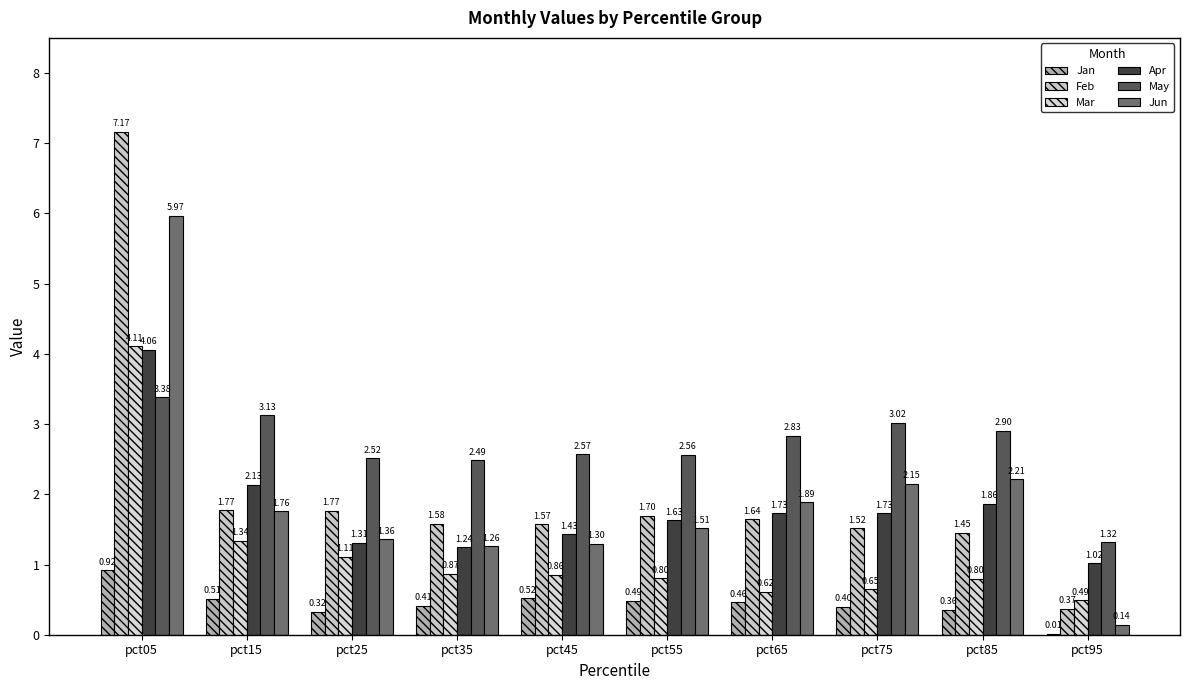

Reading right to left, what are all the values shown in this chart?

Jan: pct95=0.0	pct85=0.4	pct75=0.4	pct65=0.5	pct55=0.5	pct45=0.5	pct35=0.4	pct25=0.3	pct15=0.5	pct05=0.9
Feb: pct95=0.4	pct85=1.5	pct75=1.5	pct65=1.6	pct55=1.7	pct45=1.6	pct35=1.6	pct25=1.8	pct15=1.8	pct05=7.2
Mar: pct95=0.5	pct85=0.8	pct75=0.6	pct65=0.6	pct55=0.8	pct45=0.9	pct35=0.9	pct25=1.1	pct15=1.3	pct05=4.1
Apr: pct95=1.0	pct85=1.9	pct75=1.7	pct65=1.7	pct55=1.6	pct45=1.4	pct35=1.2	pct25=1.3	pct15=2.1	pct05=4.1
May: pct95=1.3	pct85=2.9	pct75=3.0	pct65=2.8	pct55=2.6	pct45=2.6	pct35=2.5	pct25=2.5	pct15=3.1	pct05=3.4
Jun: pct95=0.1	pct85=2.2	pct75=2.2	pct65=1.9	pct55=1.5	pct45=1.3	pct35=1.3	pct25=1.4	pct15=1.8	pct05=6.0